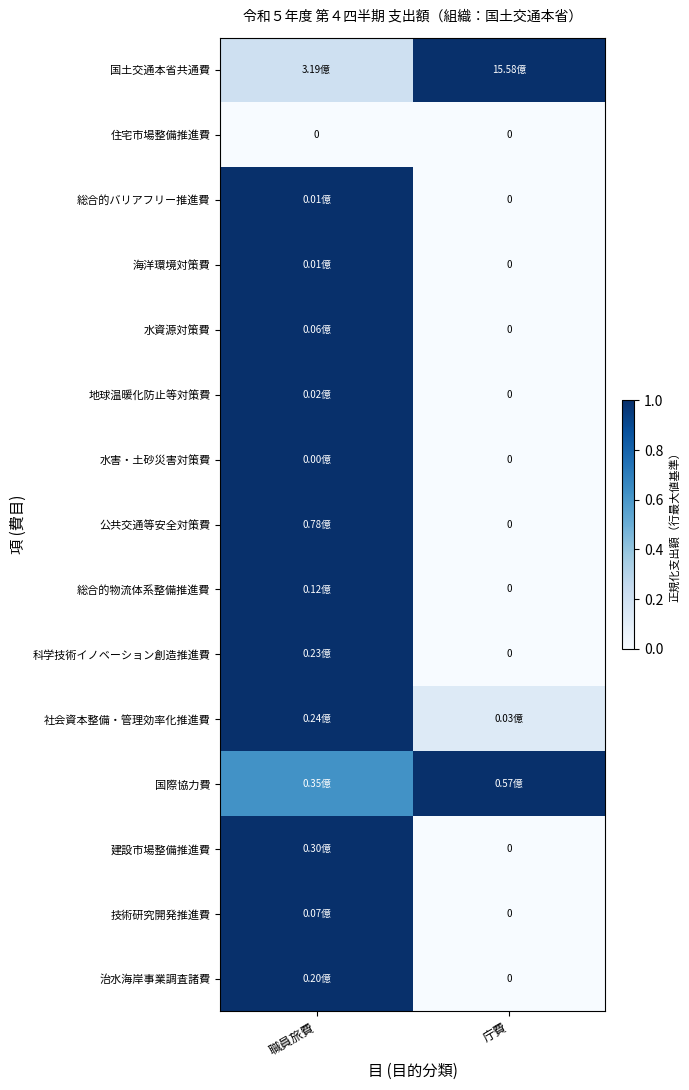

Where is 総合的物流体系整備推進費 nearest to the value 0?

庁費